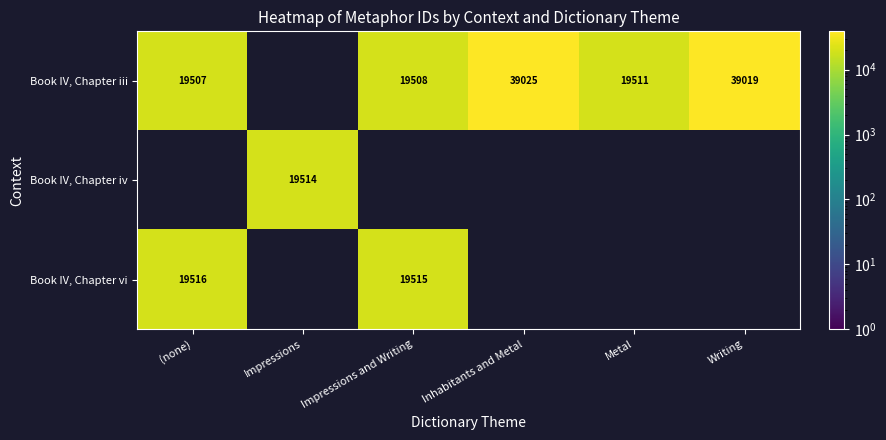

How many series are shown in this chart?

3